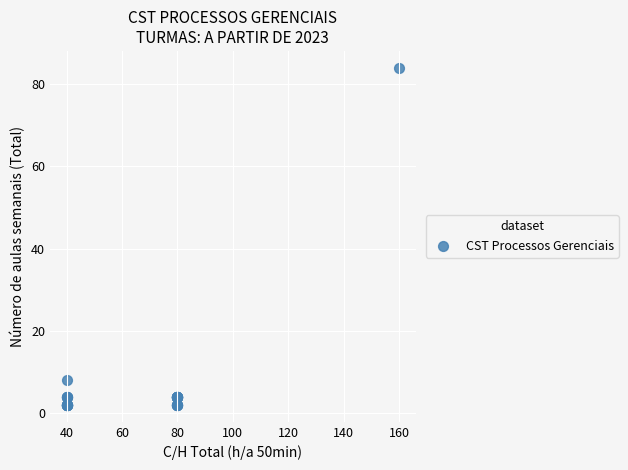

What Y value in the scatter plot is closest to 43?

8